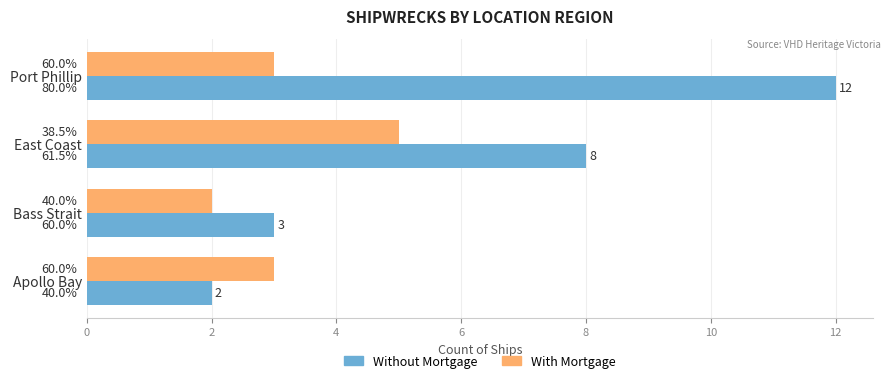

Reading right to left, transcribe all the data shown in this chart.

Without Mortgage: 6=12	4=8	2=3	0=2
With Mortgage: 6=3	4=5	2=2	0=3